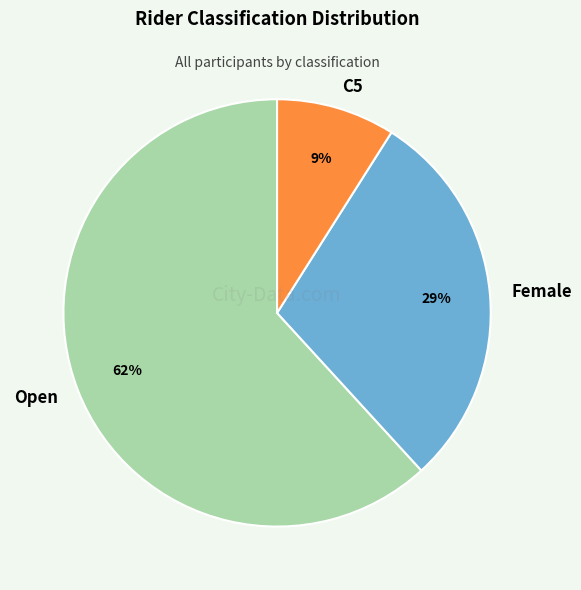

To the nearest percent, what portion does Female represent?

29%